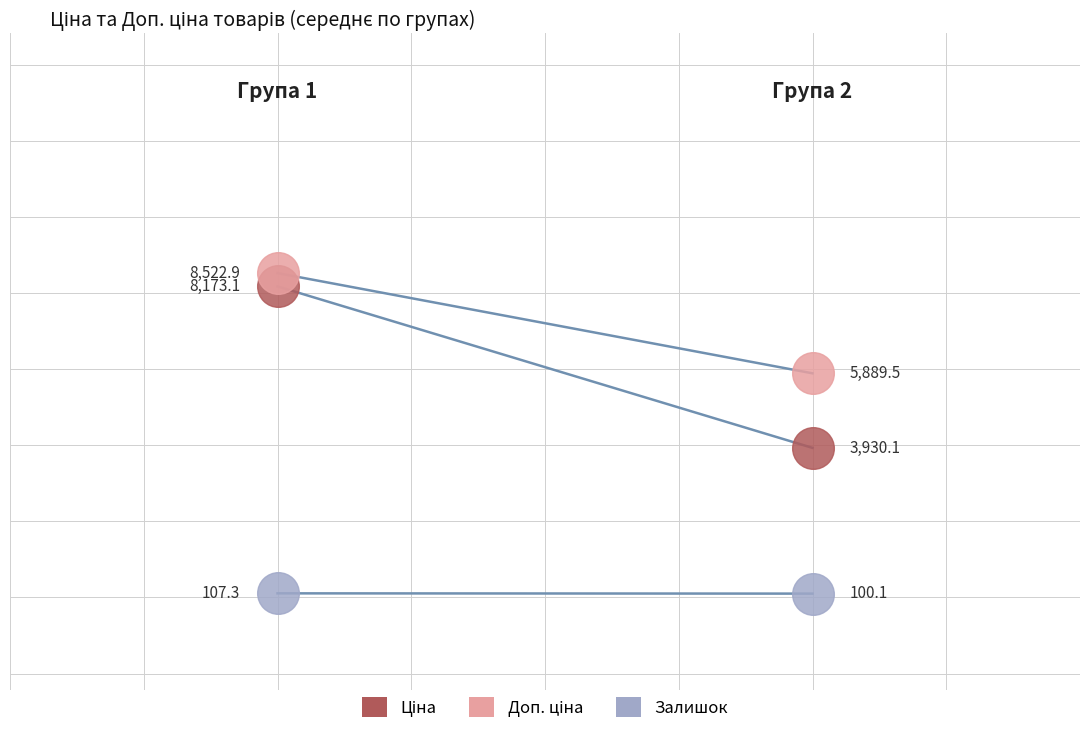

Which series has the widest spread of Y values?

Ціна